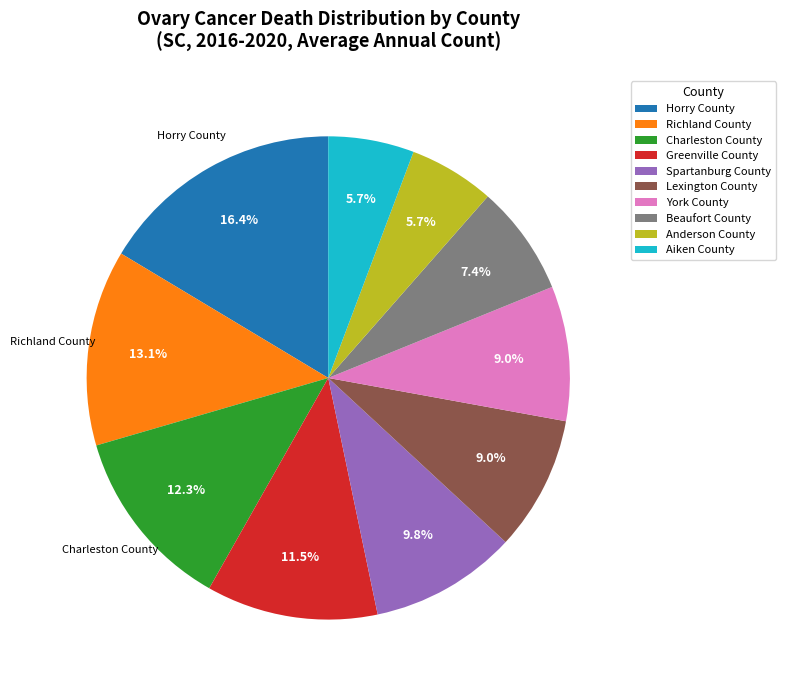

Count the number of slices in the pie.

10